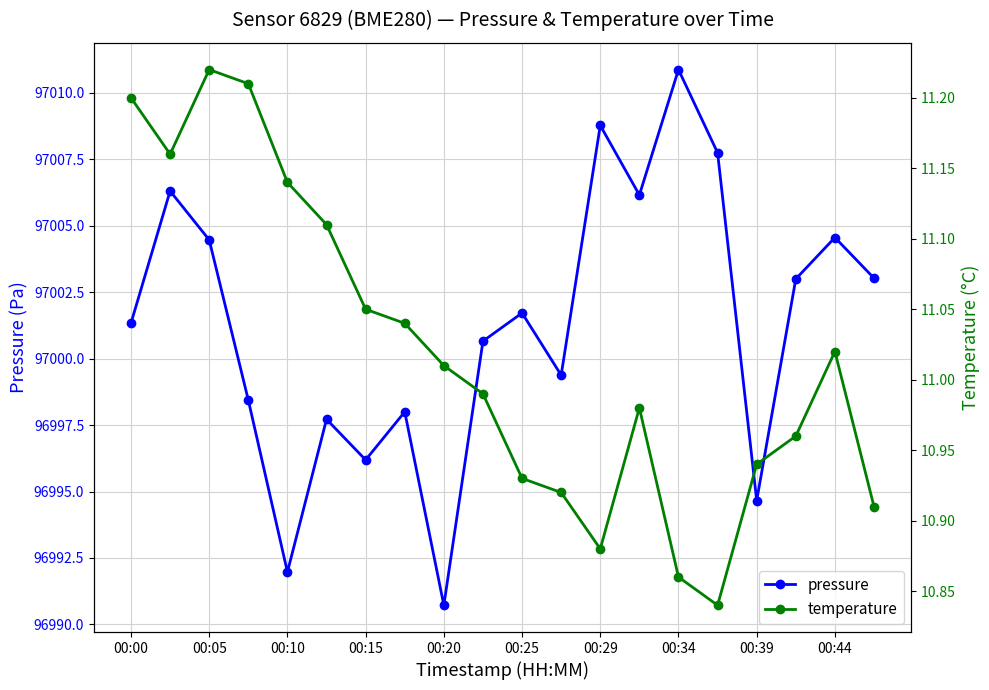

How many data points in temperature are less than 11?

10